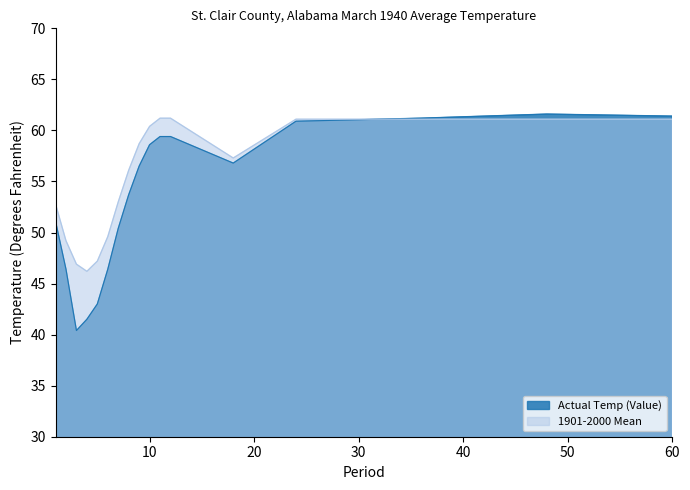

How many interior local valleys does the 1901-2000 Mean series have?

2